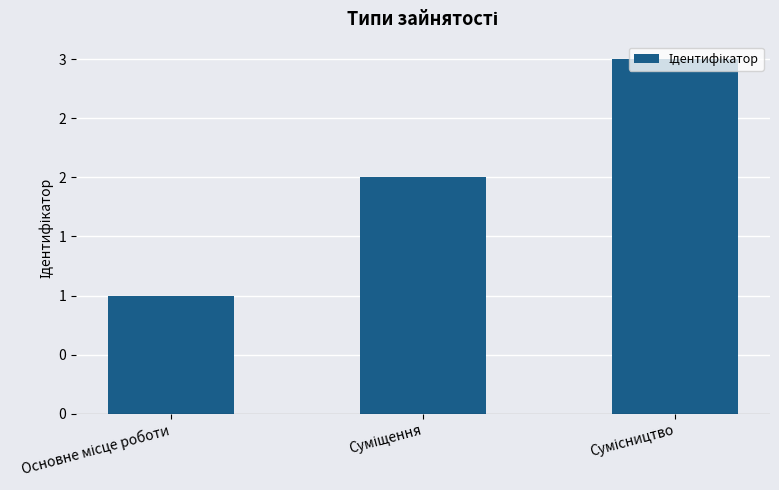

What is the ratio of the value at Суміщення to the value at Сумісництво?

0.7